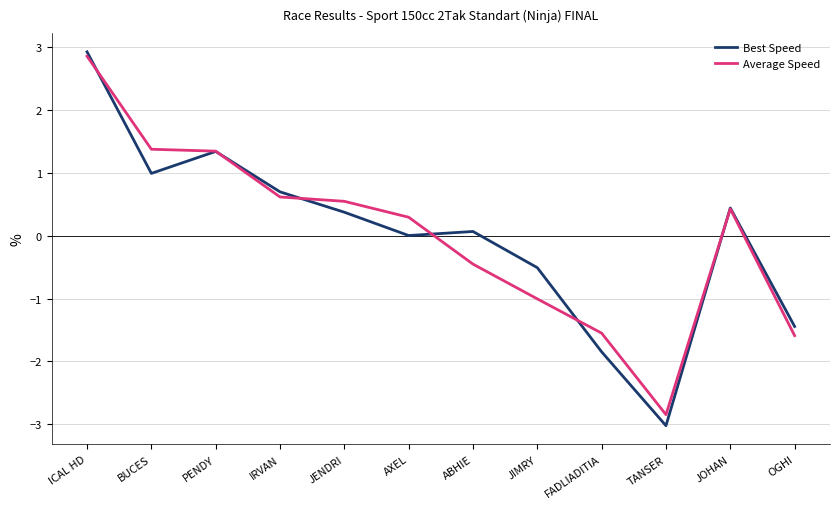

True or false: Average Speed has a value of 1.4 at BUCES.

True